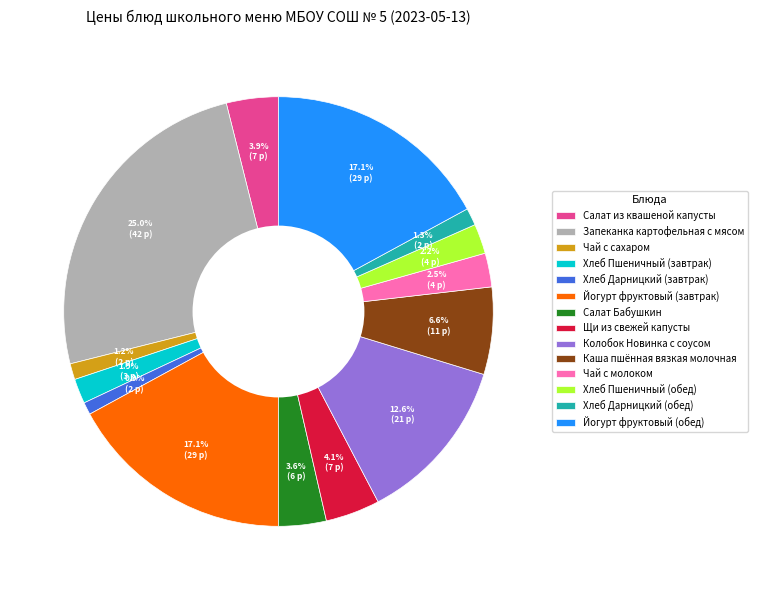

Count the number of slices in the pie.

14